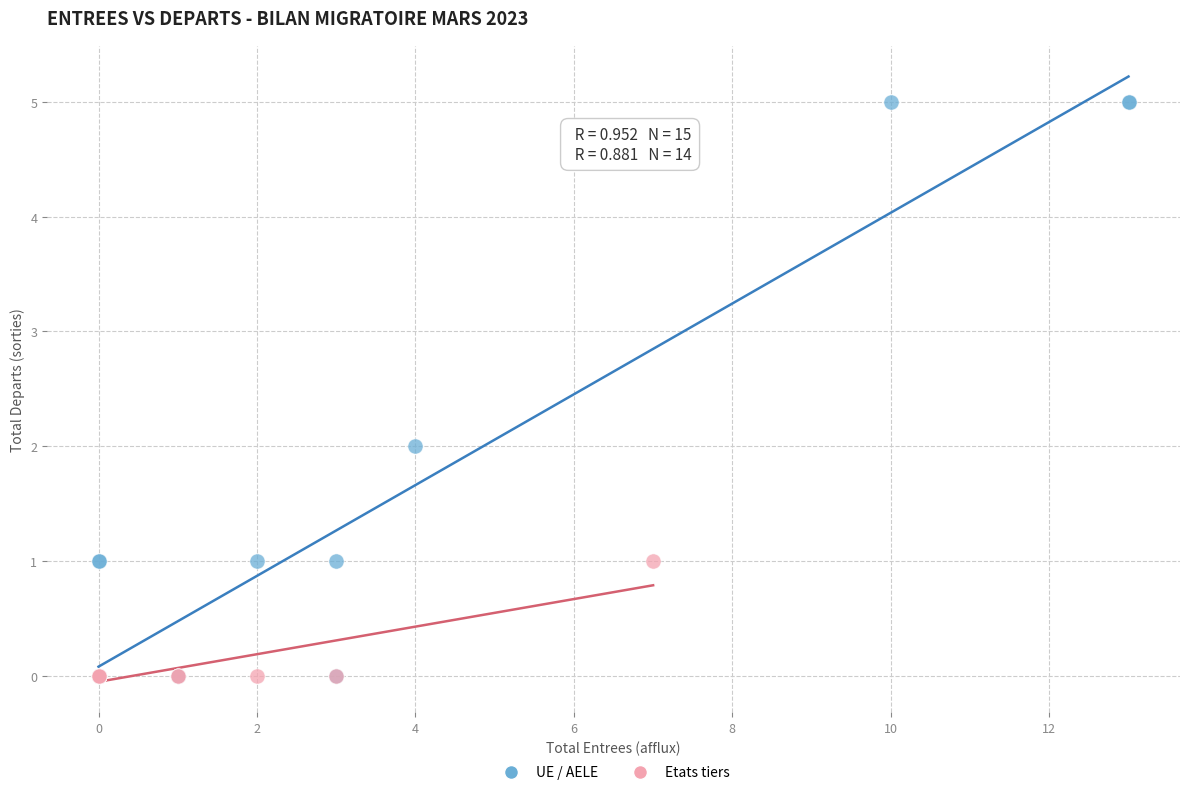

Which series has the widest spread of Y values?

UE / AELE